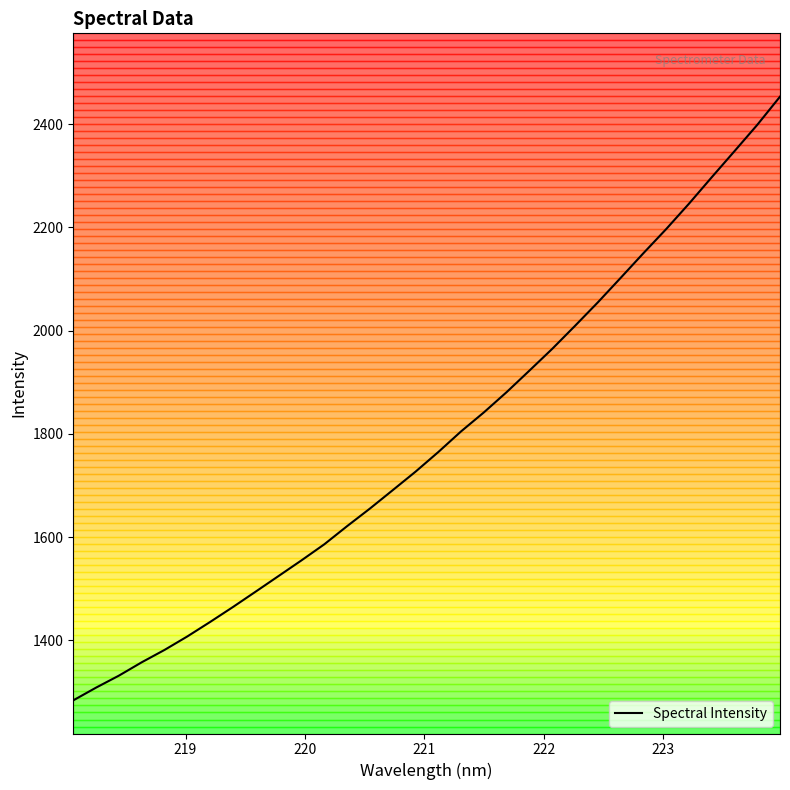

What is the difference between the maximum and minimum values?

1169.3